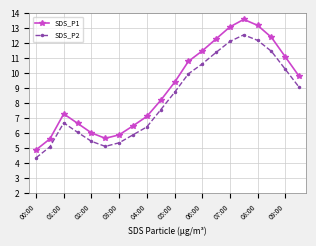

Which series has the largest total across all categories?

SDS_P1